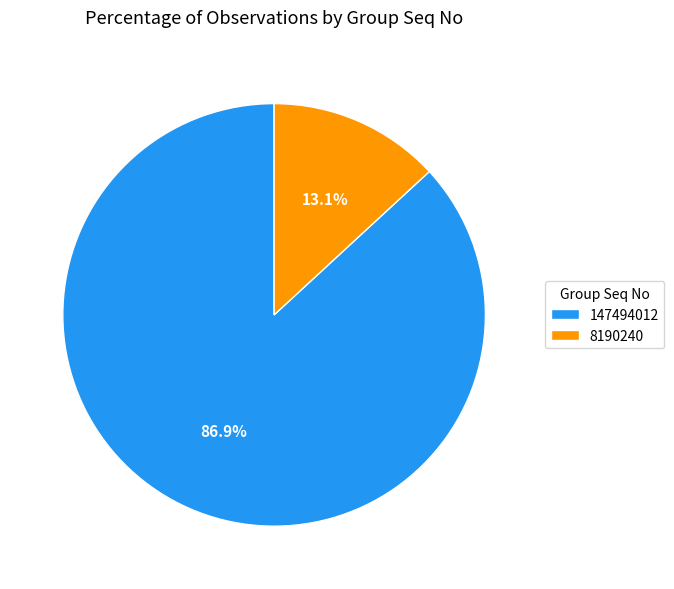

To the nearest percent, what is the difference between the largest and smallest slice percentages?

74%